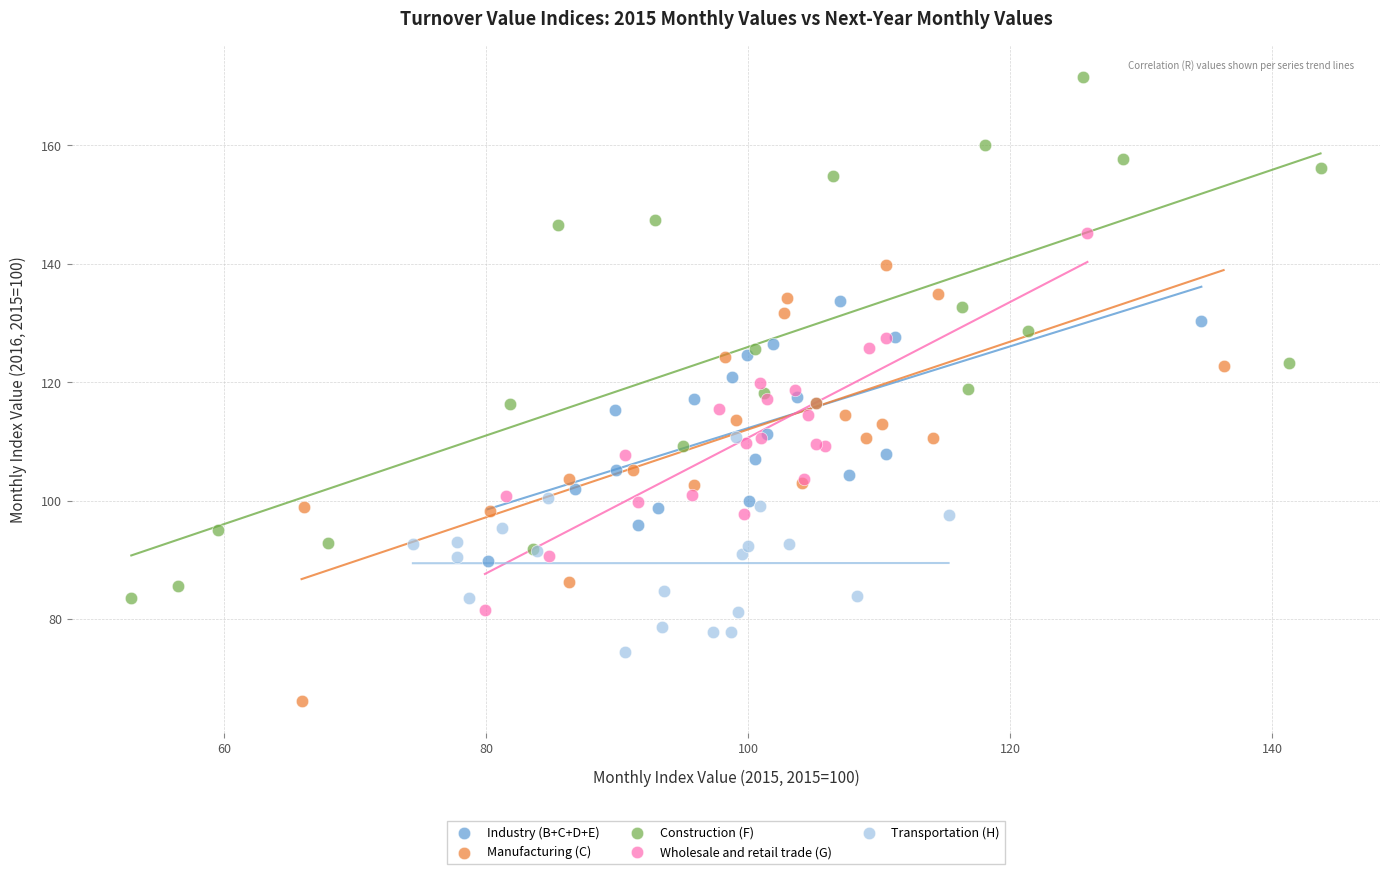

What are all the series names shown in the legend?

Industry (B+C+D+E), Manufacturing (C), Construction (F), Wholesale and retail trade (G), Transportation (H)